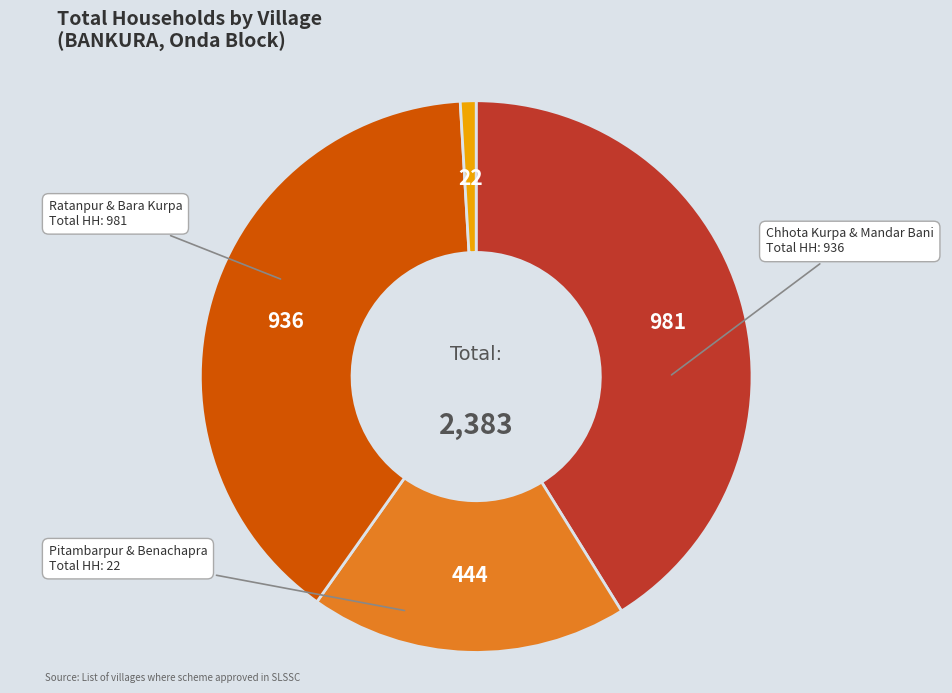

Is there a majority slice in this chart?

No